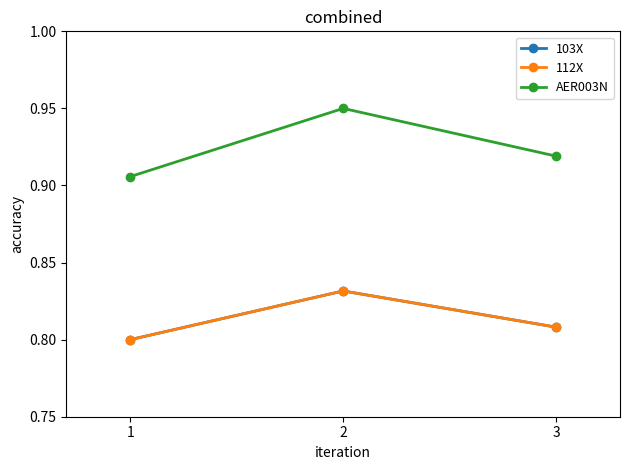

What is the value of the 103X point at the 3rd from the left?

0.8